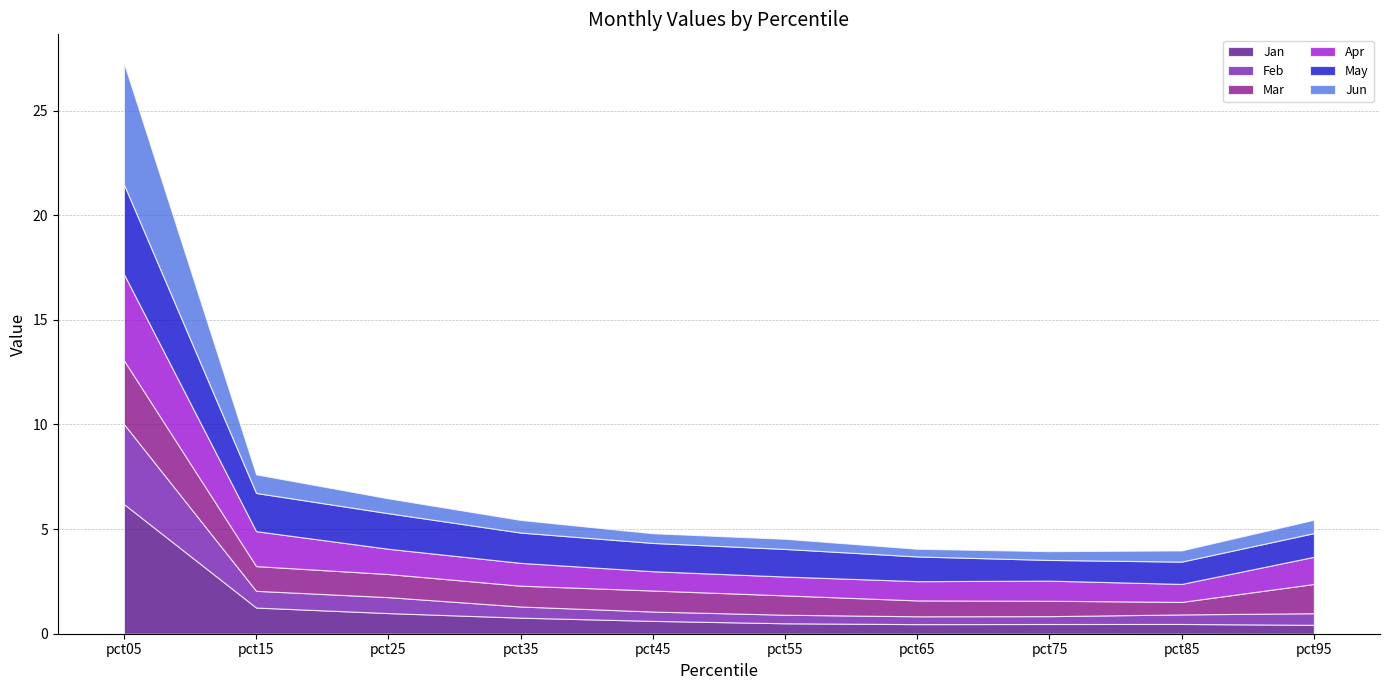

Reading left to right, what are all the values shown in this chart?

Jan: 6.2	1.3	1.0	0.8	0.6	0.5	0.5	0.5	0.5	0.4
Feb: 3.8	0.8	0.8	0.5	0.4	0.4	0.4	0.4	0.5	0.6
Mar: 3.0	1.2	1.1	1.0	1.0	0.9	0.8	0.7	0.6	1.4
Apr: 4.1	1.7	1.2	1.1	0.9	0.9	0.9	1.0	0.9	1.3
May: 4.3	1.8	1.7	1.4	1.4	1.3	1.2	1.0	1.1	1.1
Jun: 5.8	0.9	0.7	0.6	0.5	0.5	0.4	0.4	0.5	0.6